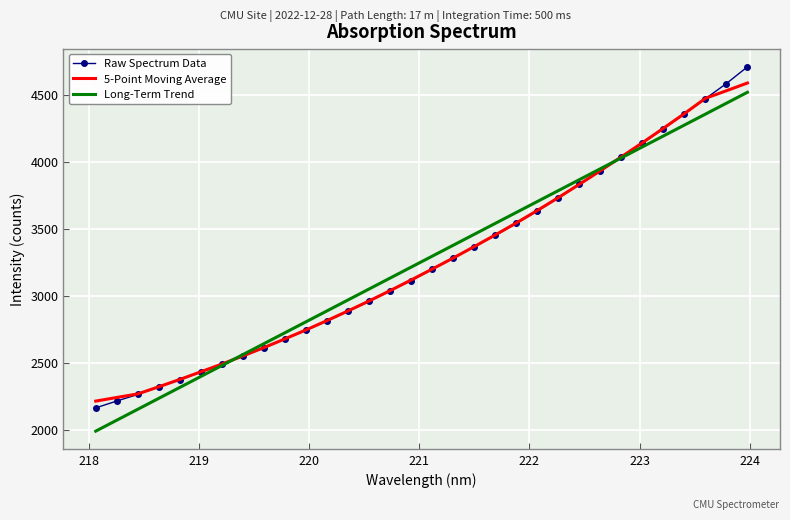

Which series has the largest range (max minus min)?

Raw Spectrum Data